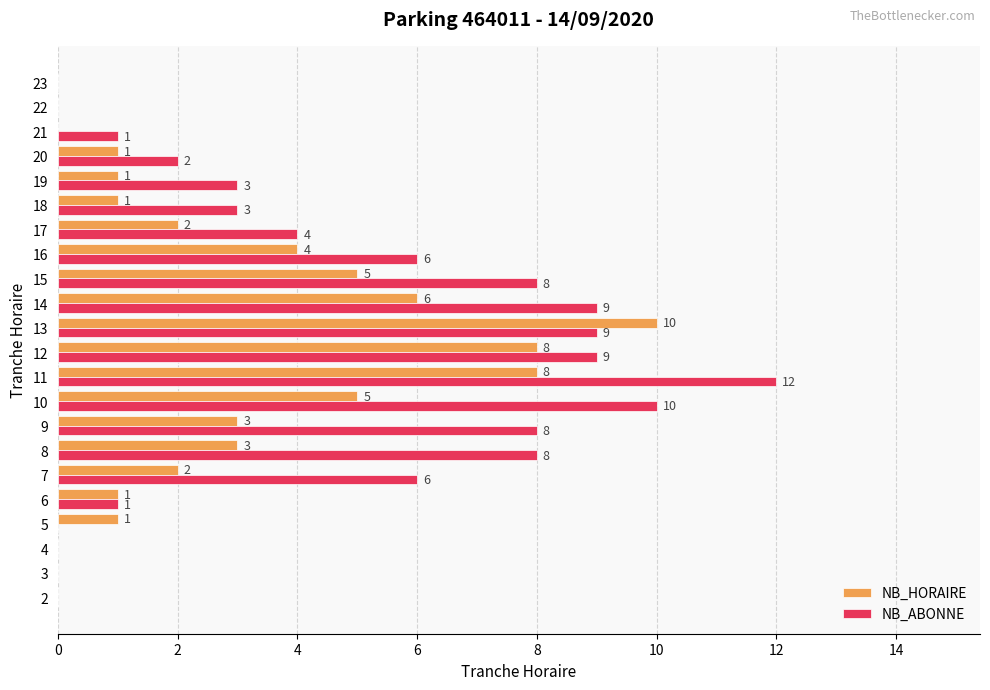

How many categories are shown in the chart?

22